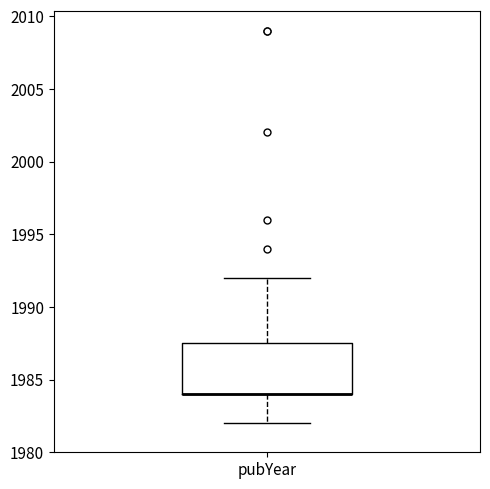

Transcribe this box plot: give where the median line is, the range the box spans, and where the two whiskers end, as read against the y-axis. The values are not printed on the chart, so give them approximately, as read against the axis.

median 1984.0 (drawn on the box's lower edge), box 1984.0 to 1987.5, whiskers 1982.0 to 1992.0